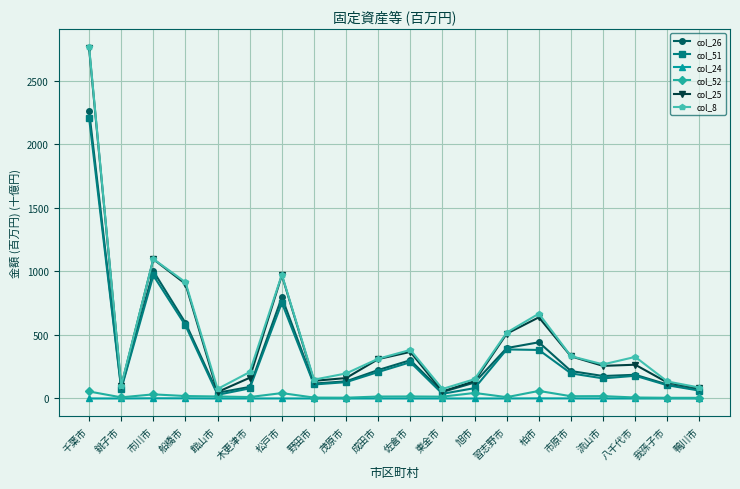

True or false: col_52 has more than 2 interior local peaks.

True